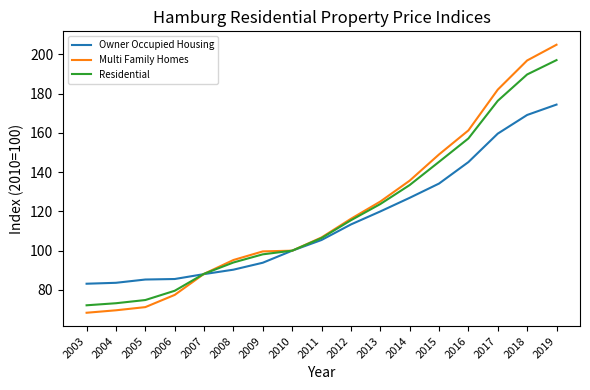

List the series in order of their peak value, lowest first.

Owner Occupied Housing, Residential, Multi Family Homes